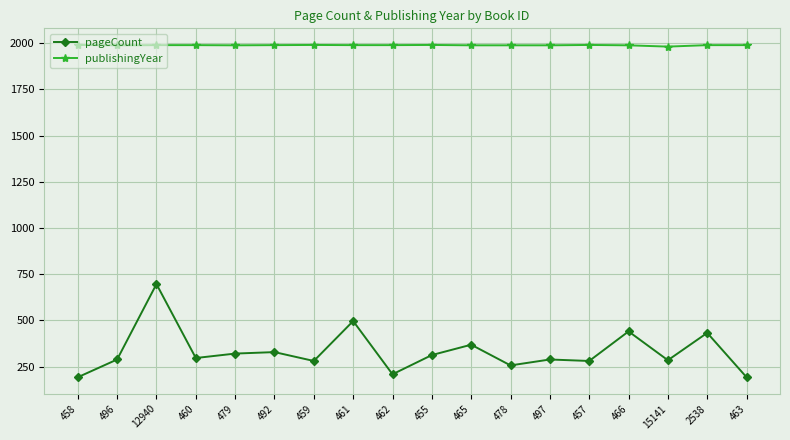

What is the minimum value shown in the chart?

192